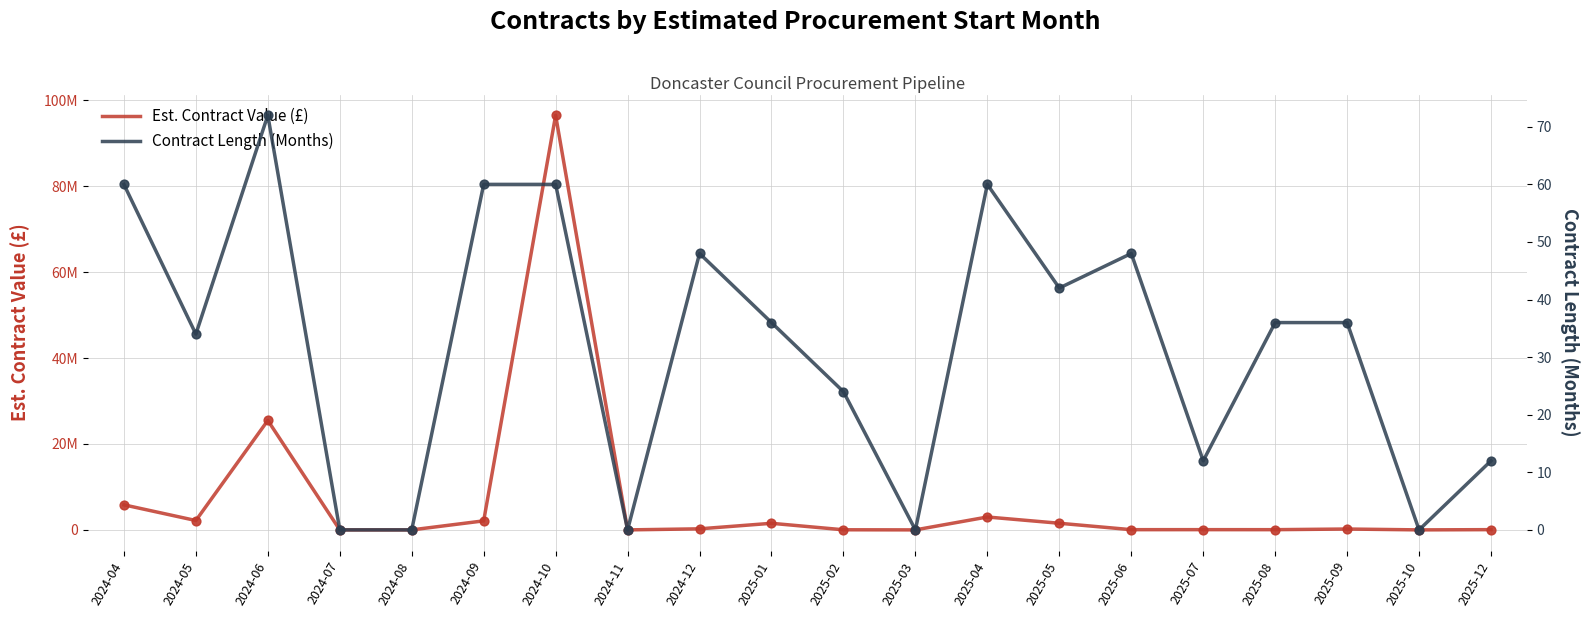

Which series reaches the maximum Y coordinate?

Est. Contract Value (£)